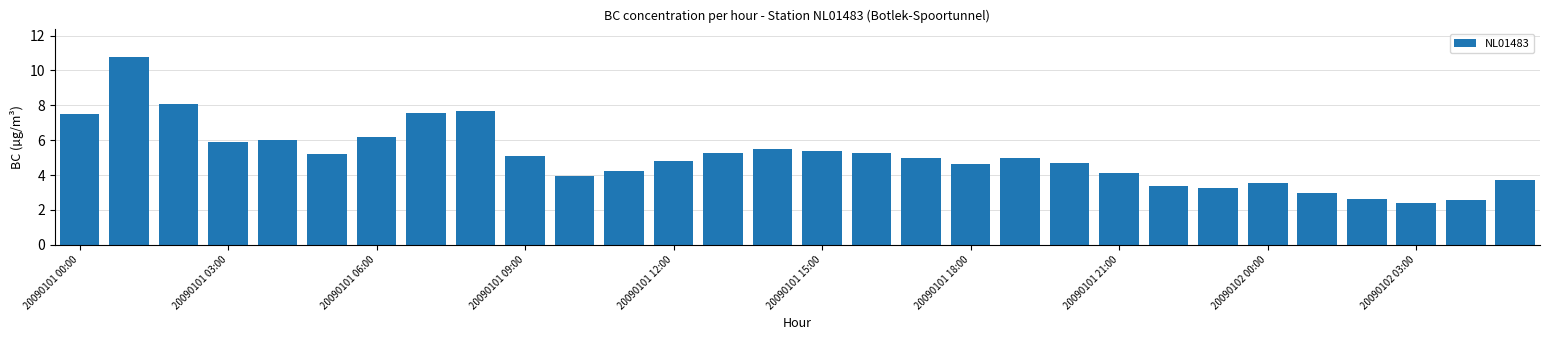

How many categories are shown in the chart?

30